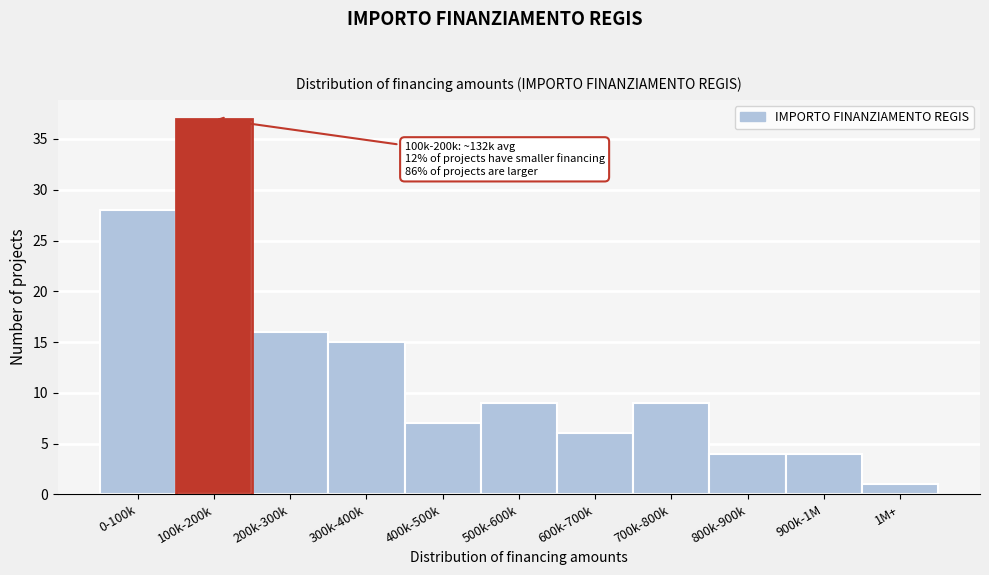

Reading right to left, list all the values displayed in this chart.

1M+=1	900k-1M=4	800k-900k=4	700k-800k=9	600k-700k=6	500k-600k=9	400k-500k=7	300k-400k=15	200k-300k=16	100k-200k=37	0-100k=28